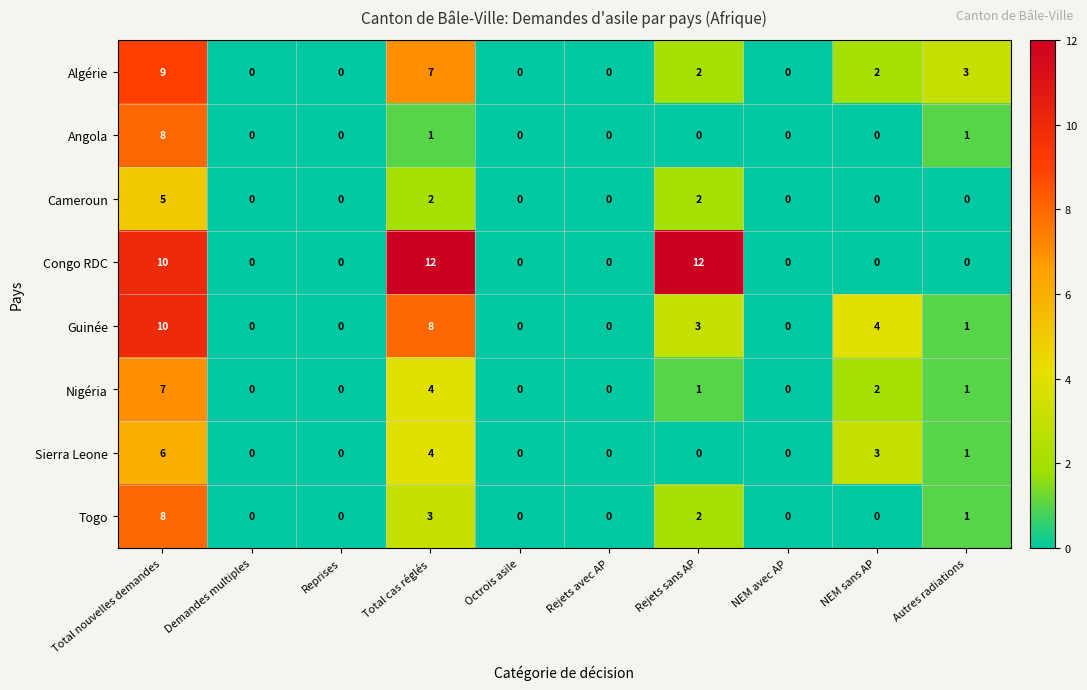

Which series has the largest total across all categories?

Congo RDC